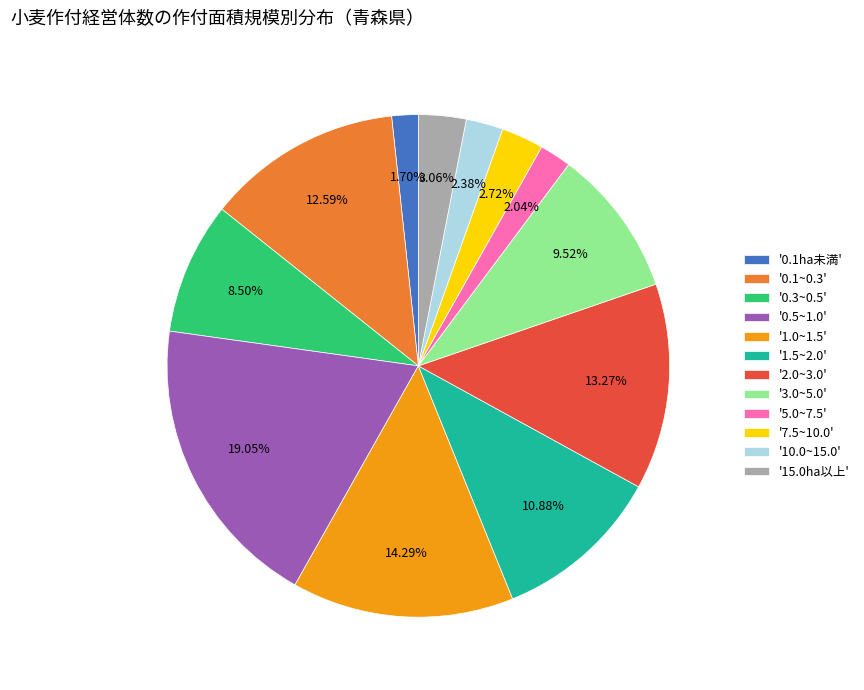

Do '1.5~2.0' and '0.5~1.0' together represent more than half of the pie?

No